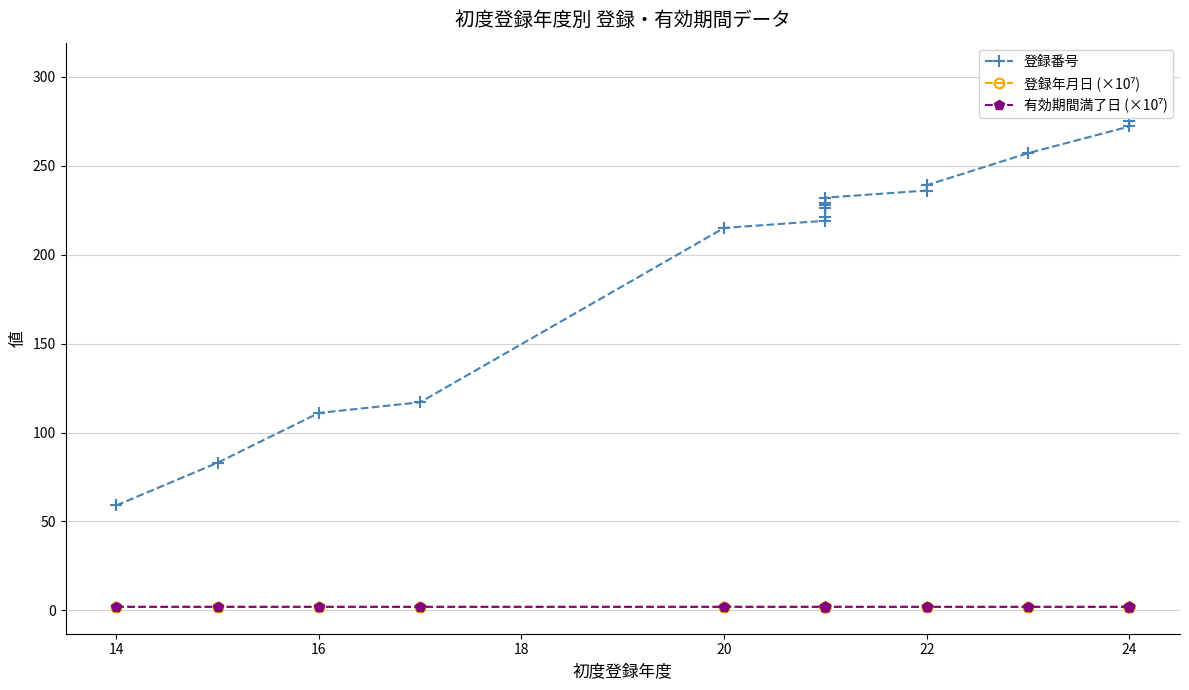

What is the difference between the second highest and minimum values in the 登録番号 series?

235.0